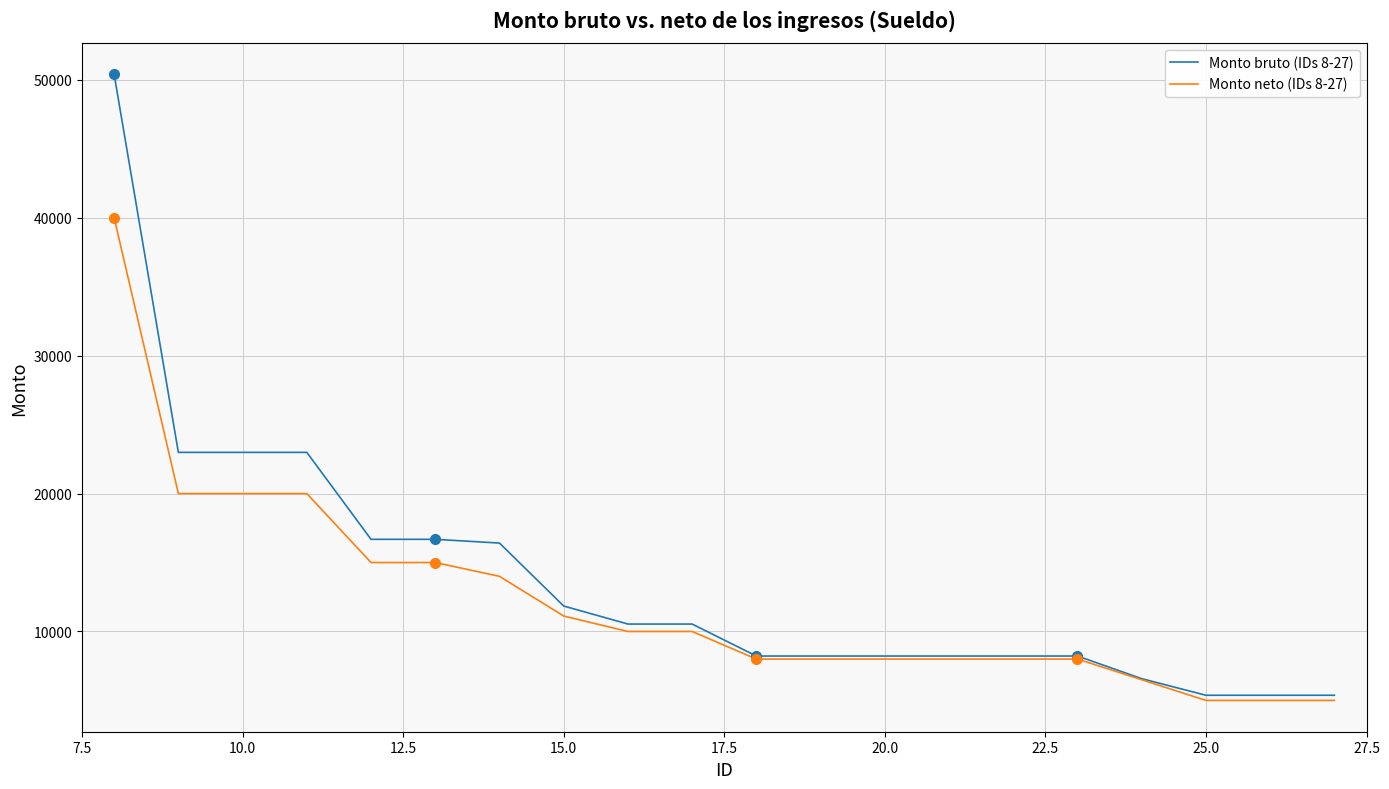

What is the highest value of the Monto neto (IDs 8-27) series?

40000.0